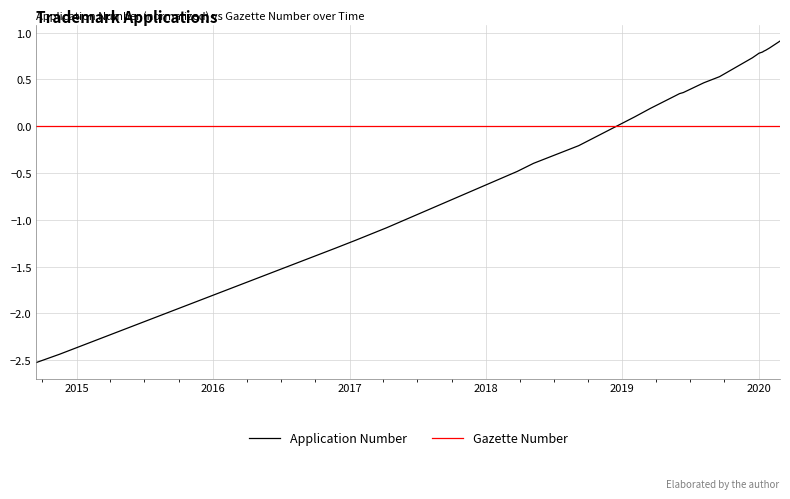

Is this an area chart (filled region under the line)?

No